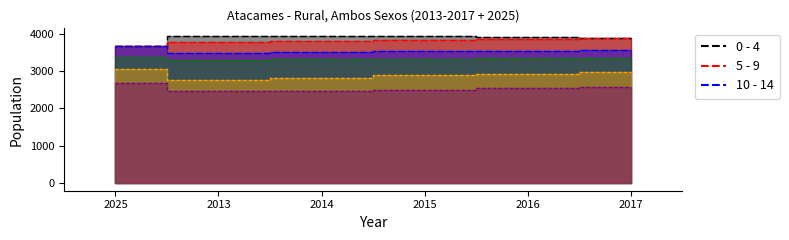

Where is the first local minimum for 20 - 24?

2013